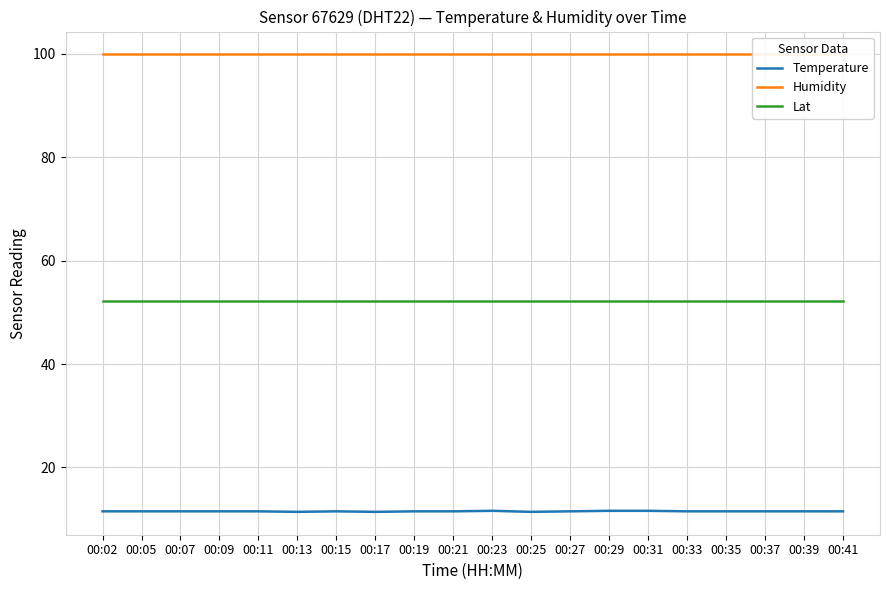

Which series has the largest total across all categories?

Humidity